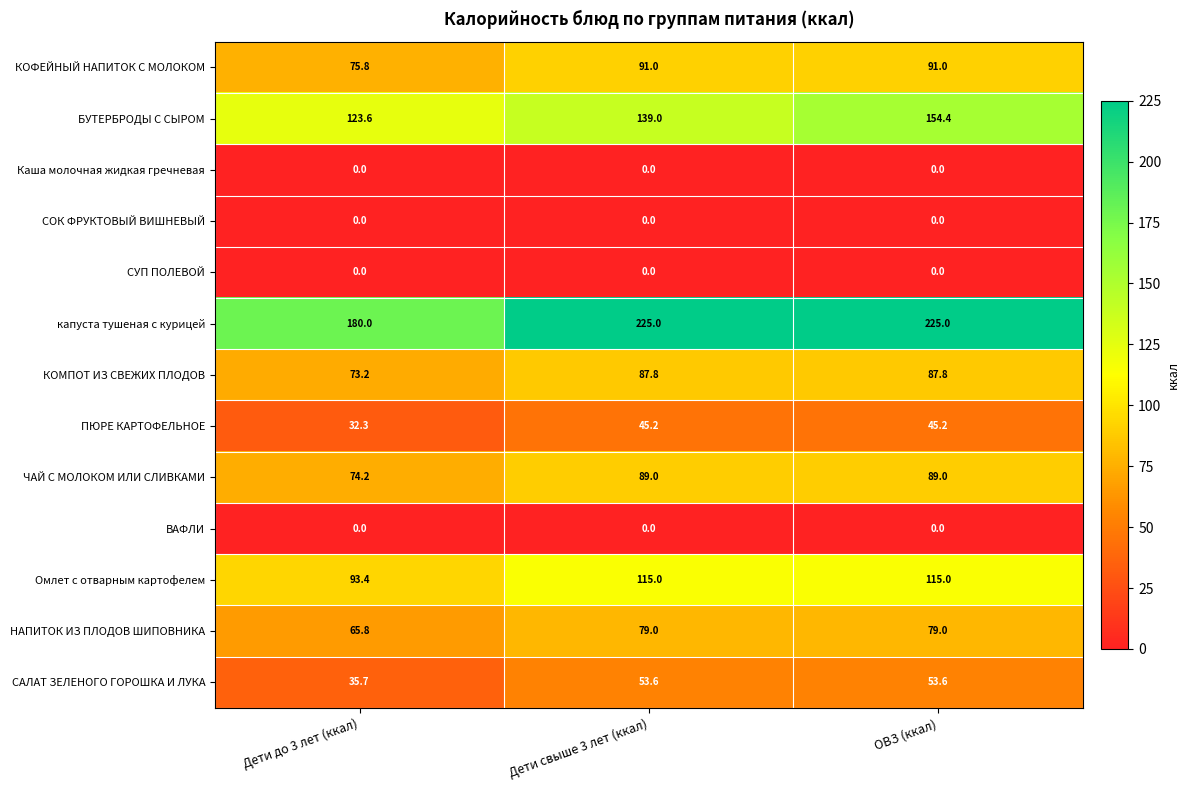

Read the КОФЕЙНЫЙ НАПИТОК С МОЛОКОМ value at Дети до 3 лет (ккал).

75.8